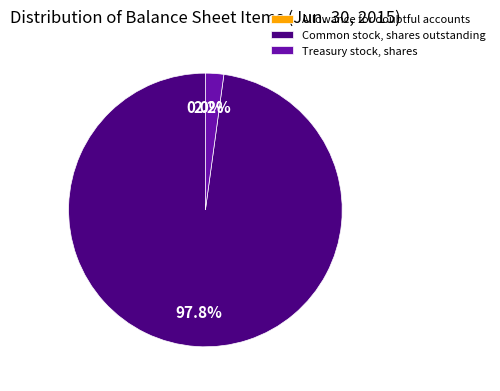

How much of the chart is everything except Common stock, shares outstanding?

2.2%